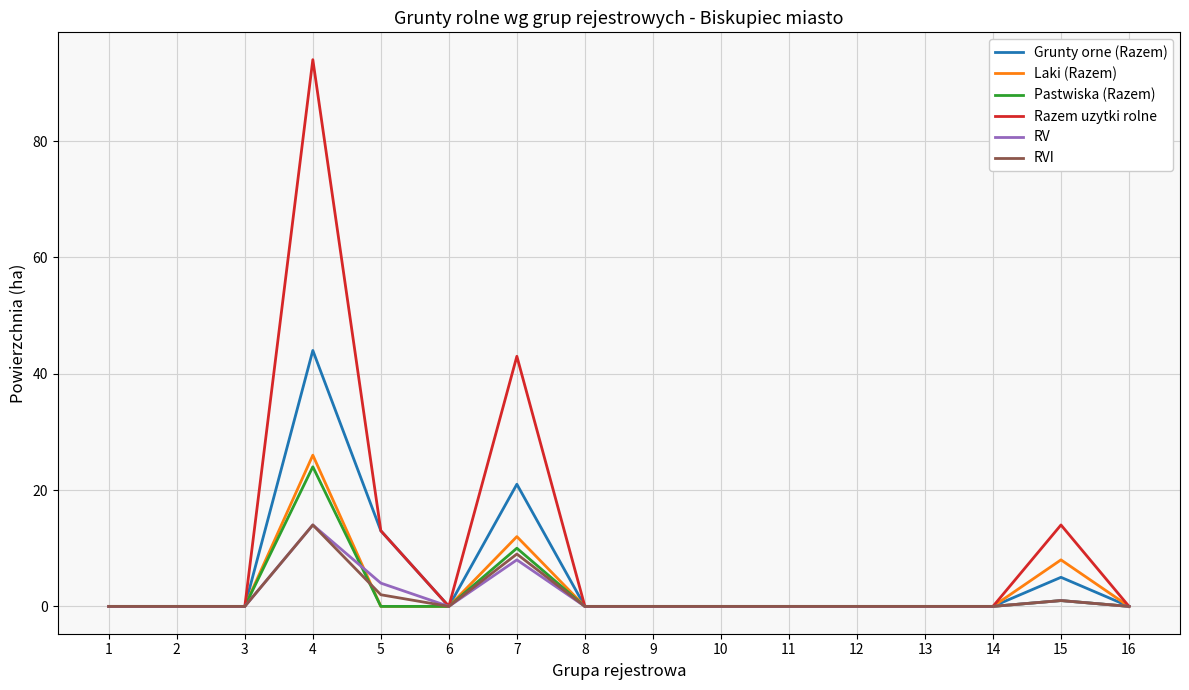

How many distinct data groups are displayed?

6